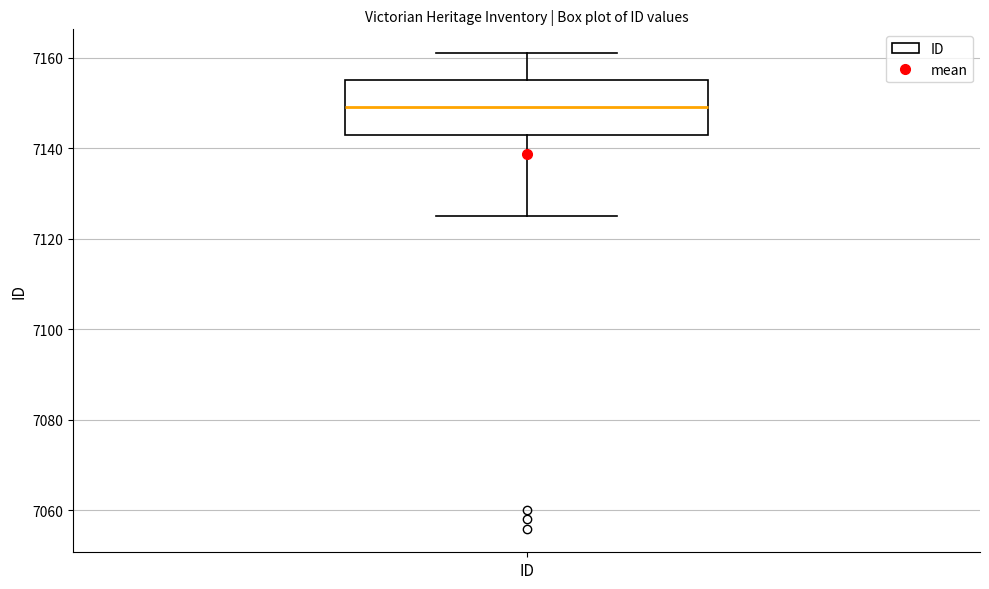

Where does the upper whisker of the box for ID end on the y-axis? The values are not printed on the chart, so give them approximately, as read against the axis.

7162